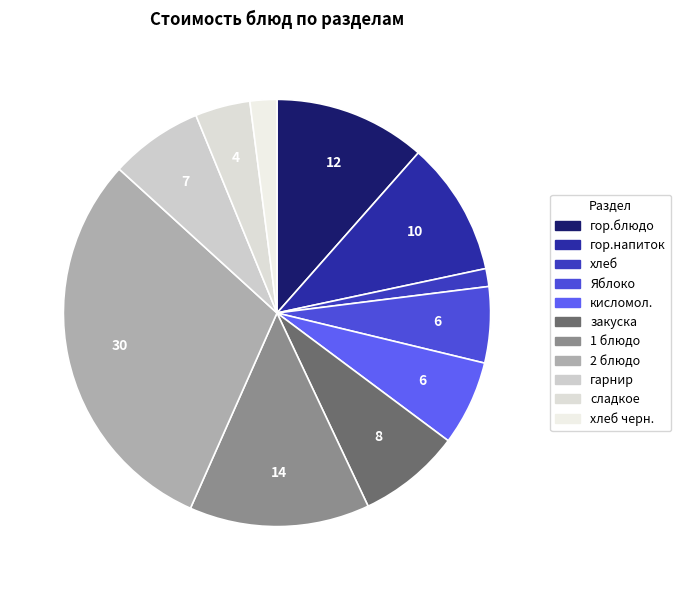

How many slices are in this pie chart?

11